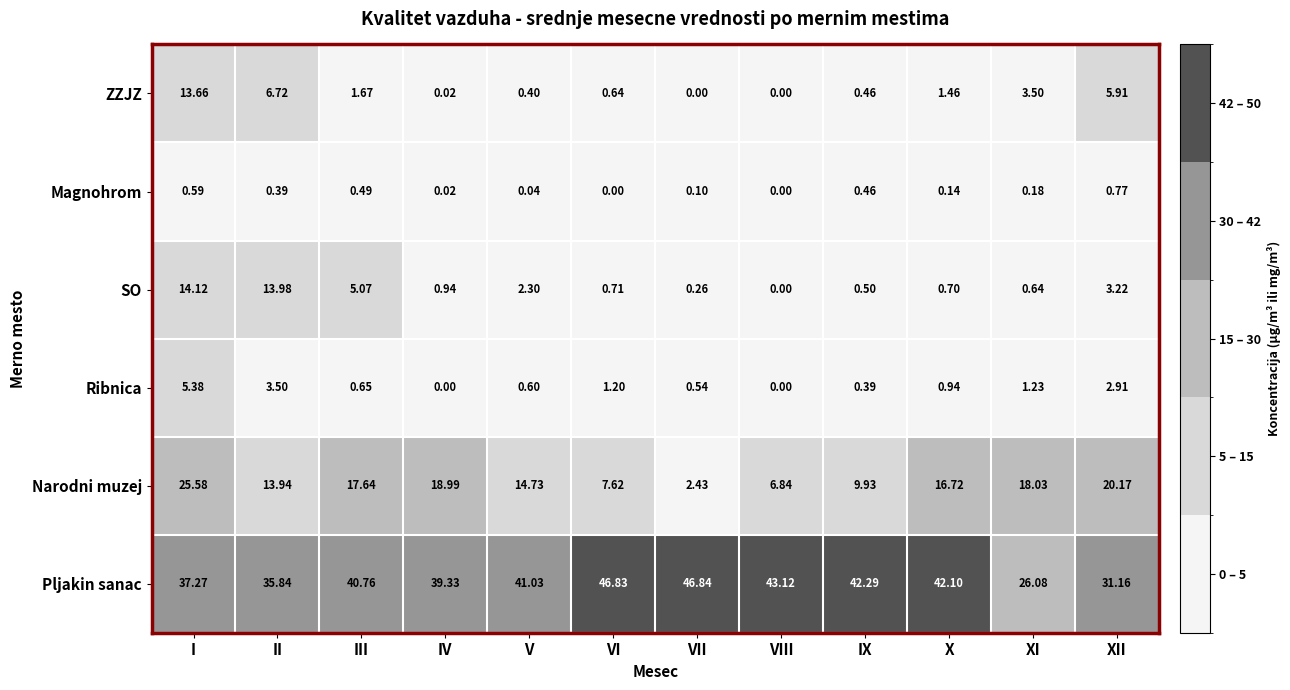

Is the value of ZZJZ at VIII greater than the value of Narodni muzej at VIII?

No